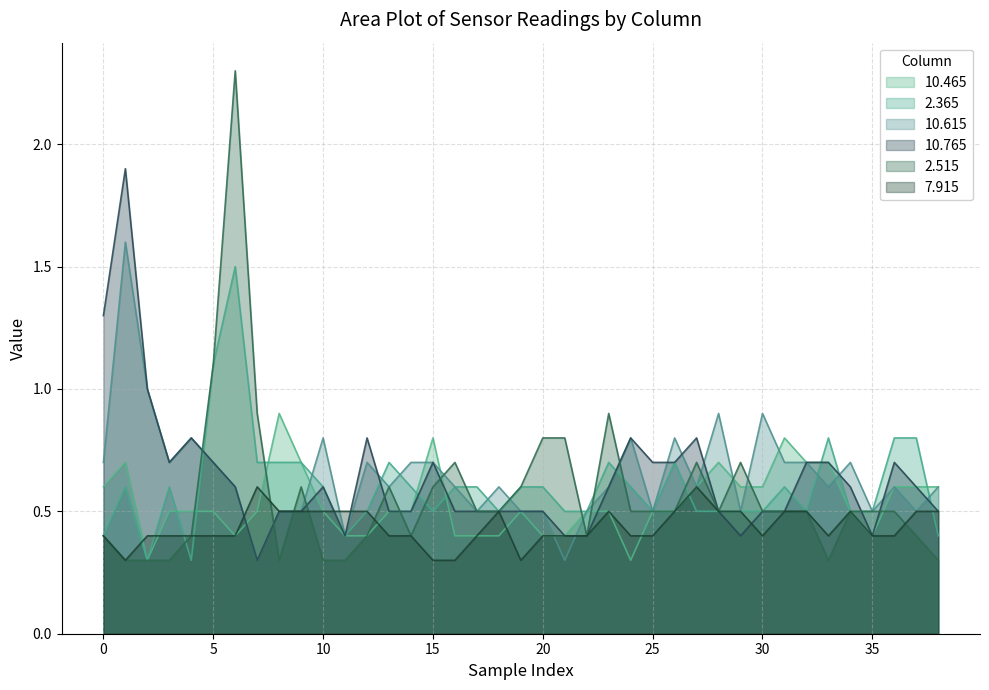

What is the difference between the maximum and minimum values in the 10.615 series?

1.3